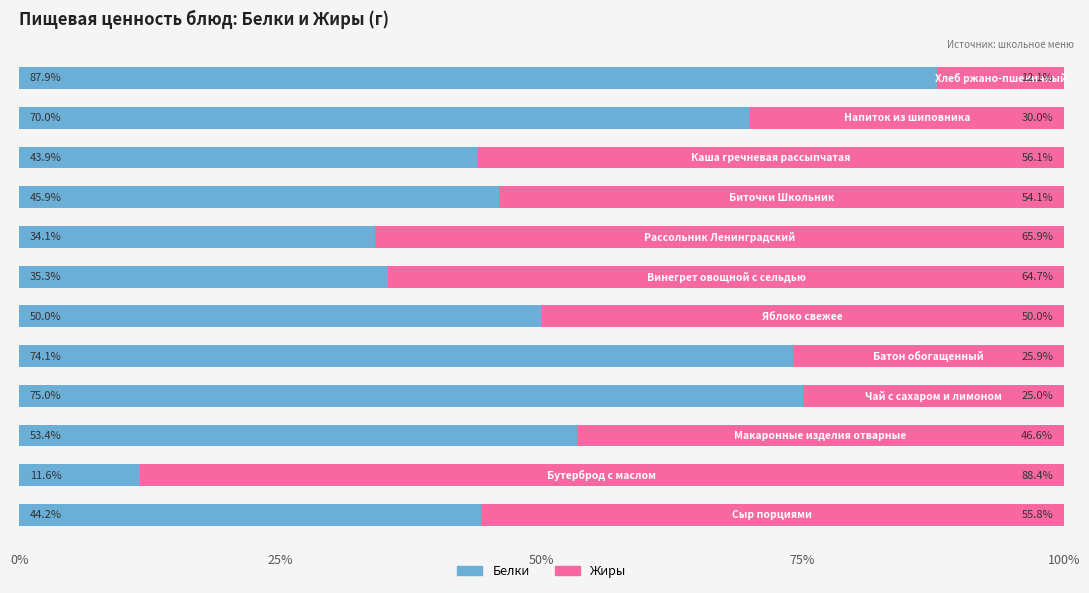

What is the maximum value for Белки?

87.9